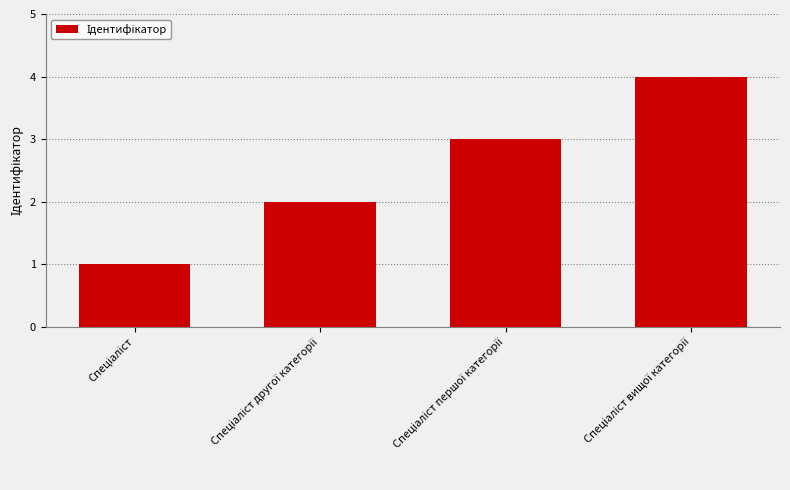

What is the difference between the maximum and minimum values?

3